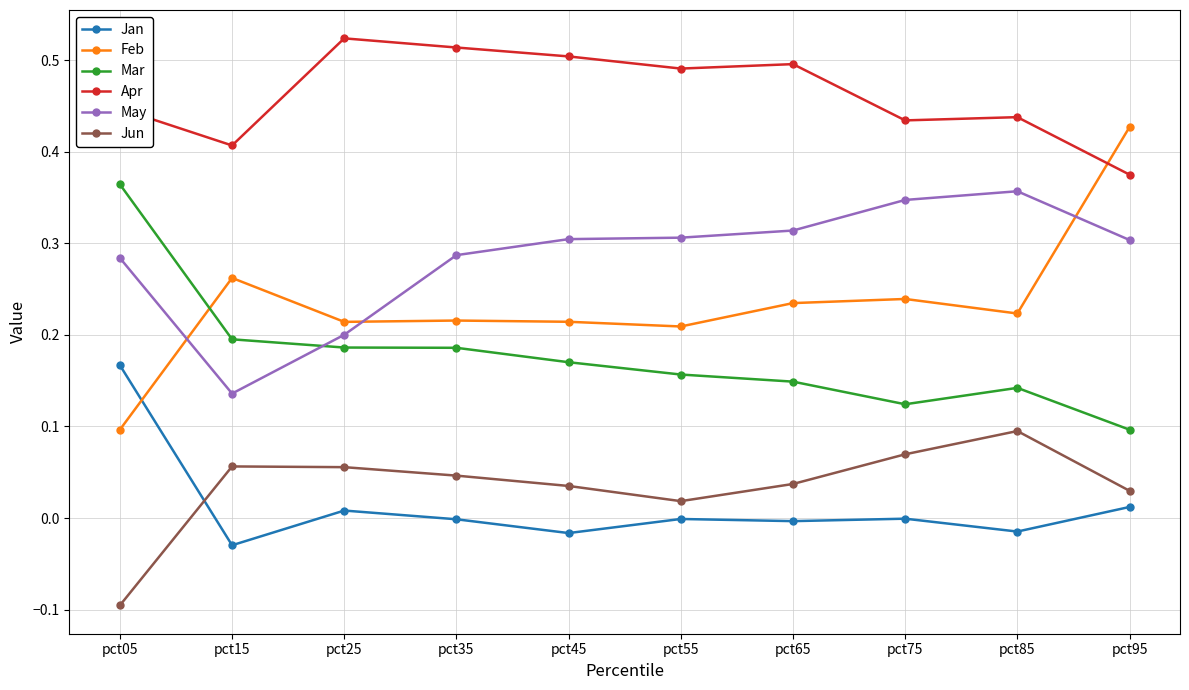

Which category has the lowest value in the Apr series?

pct95